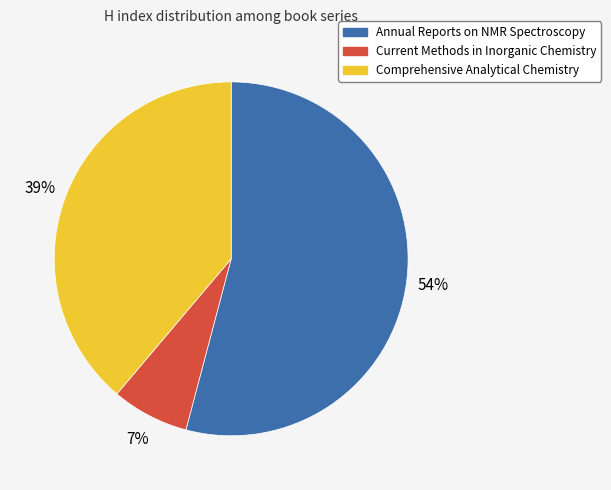

Which slice is the smallest?

Current Methods in Inorganic Chemistry